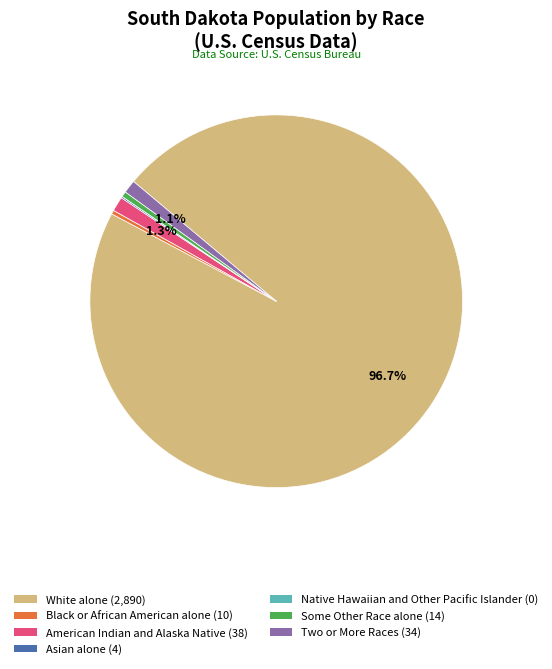

Does White alone (2,890) account for over 50% of the chart?

Yes